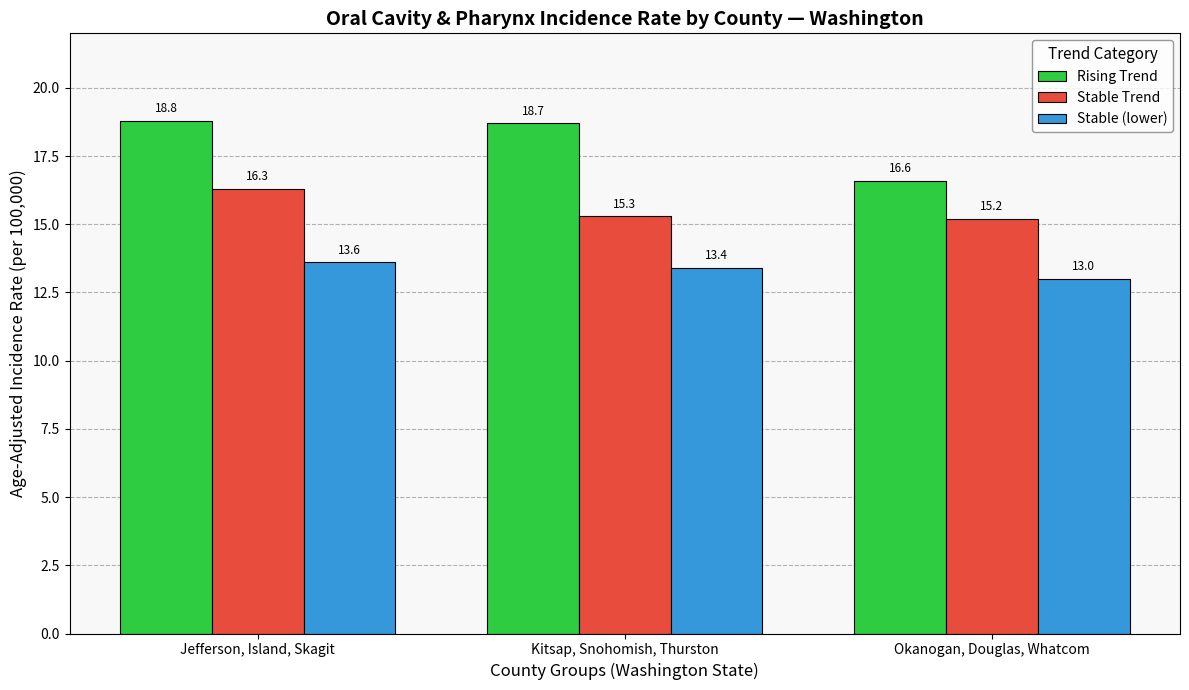

What is the difference between the maximum and minimum values in the Stable Trend series?

1.1